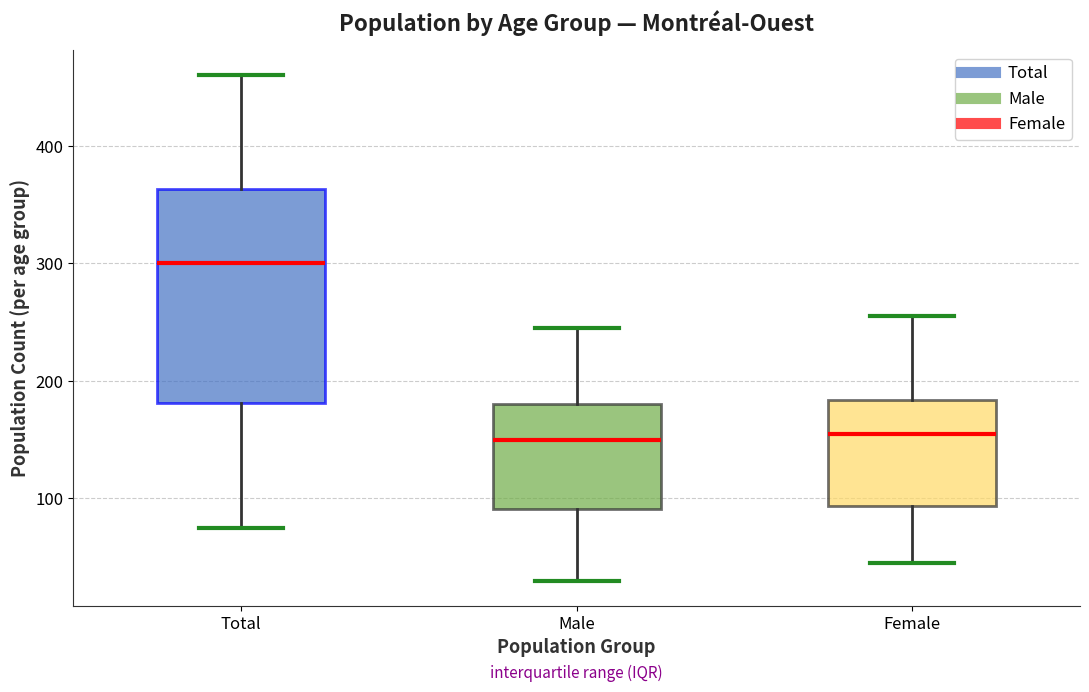

Reading left to right, transcribe this box plot: for each box, give where its median line is, the range the box spans, and where its two whiskers end, as read against the y-axis. The values are not printed on the chart, so give them approximately, as read against the axis.

Total: median 300, box 180 to 360, whiskers 80 to 460
Male: median 150, box 90 to 180, whiskers 30 to 250
Female: median 160, box 90 to 180, whiskers 50 to 260